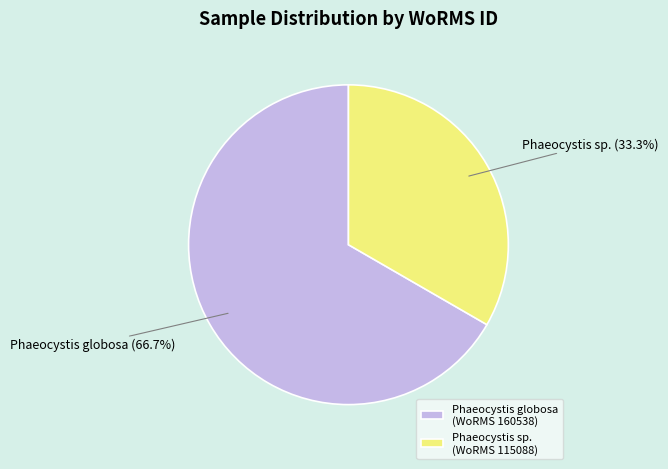

To the nearest percent, what is the average slice percentage?

50%